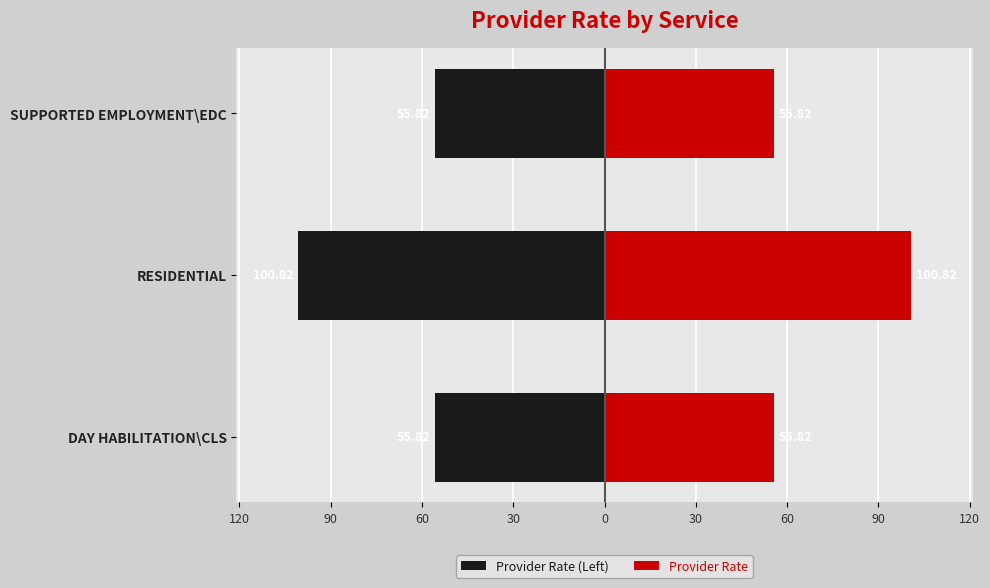

Which series has the widest spread of values?

Provider Rate (Left)